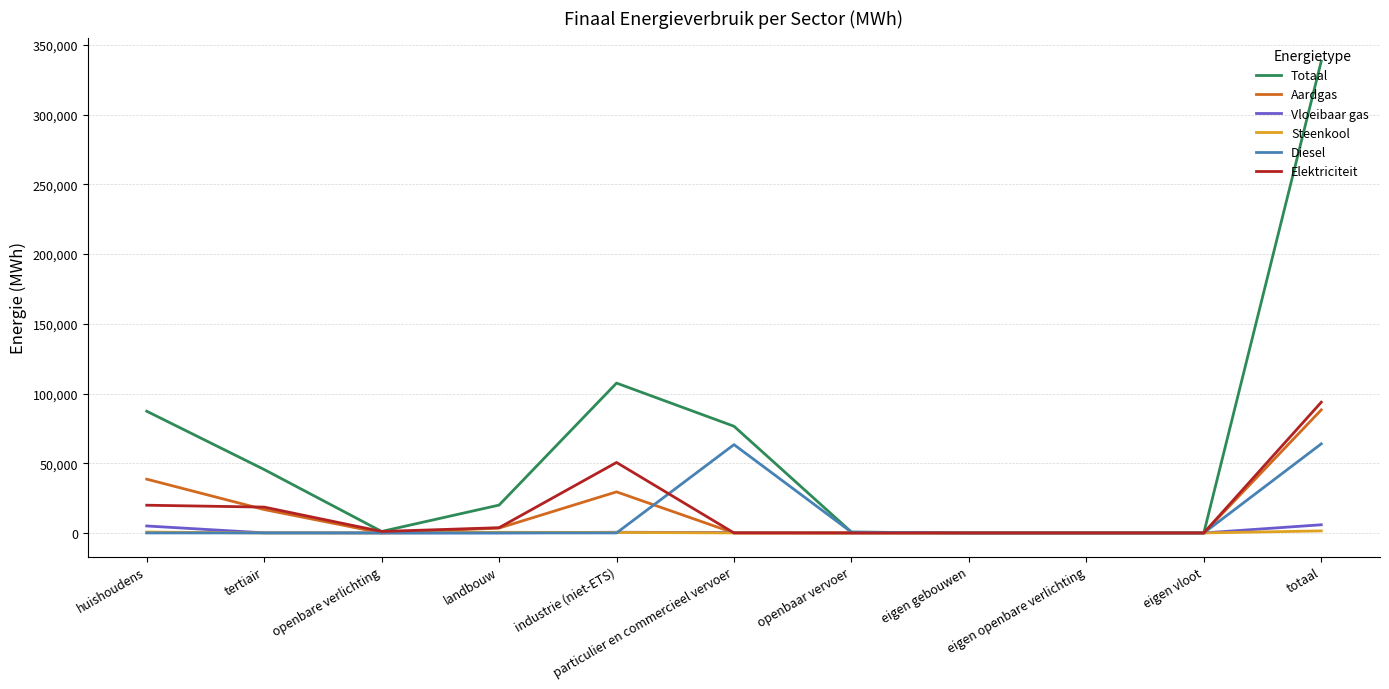

At which label does Elektriciteit reach its peak?

totaal